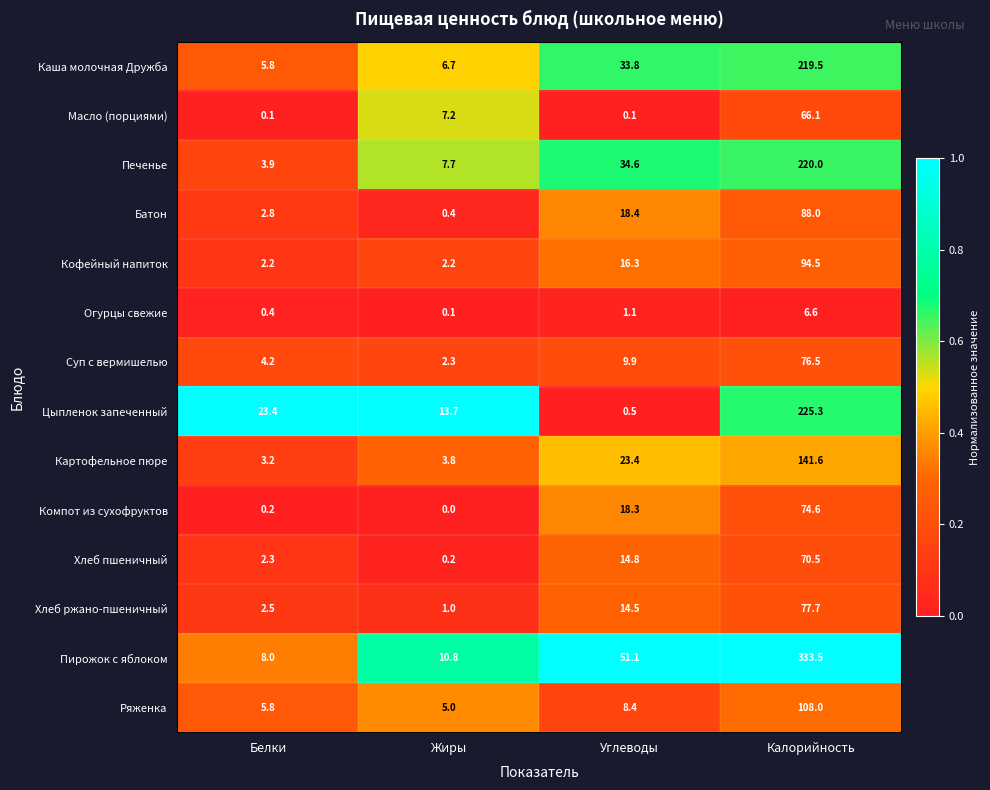

Which category has the highest value across all series?

Калорийность